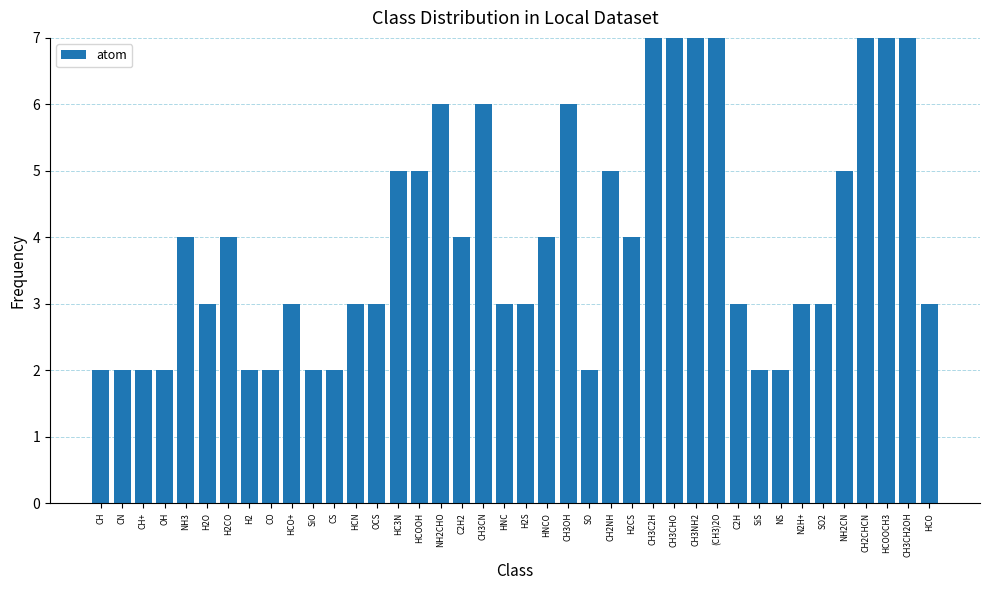

What is the sum of the values at CH3C2H and CH3NH2?

14